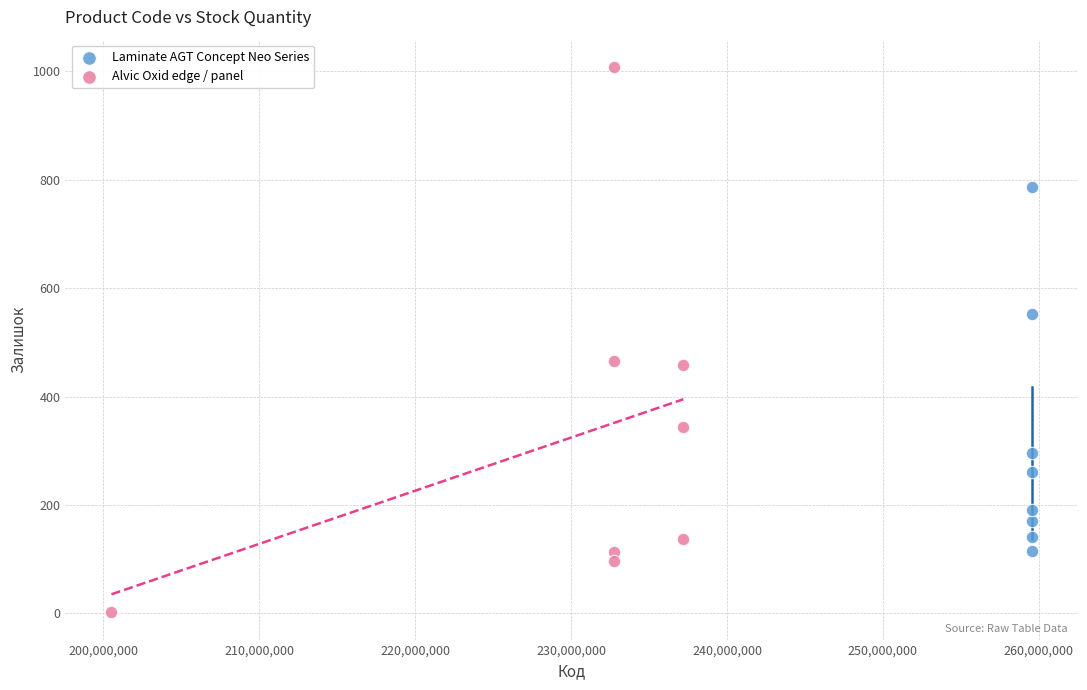

What are all the series names shown in the legend?

Laminate AGT Concept Neo Series, Alvic Oxid edge / panel